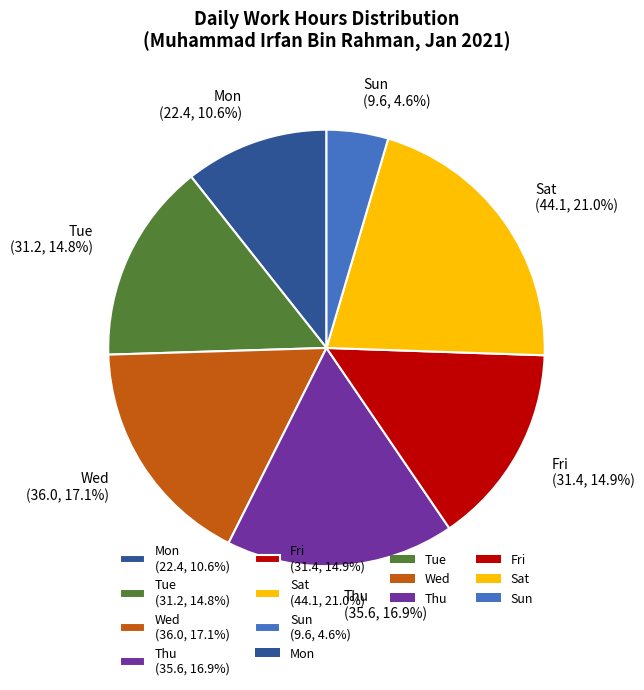

Is there any slice that represents more than half of the pie?

No